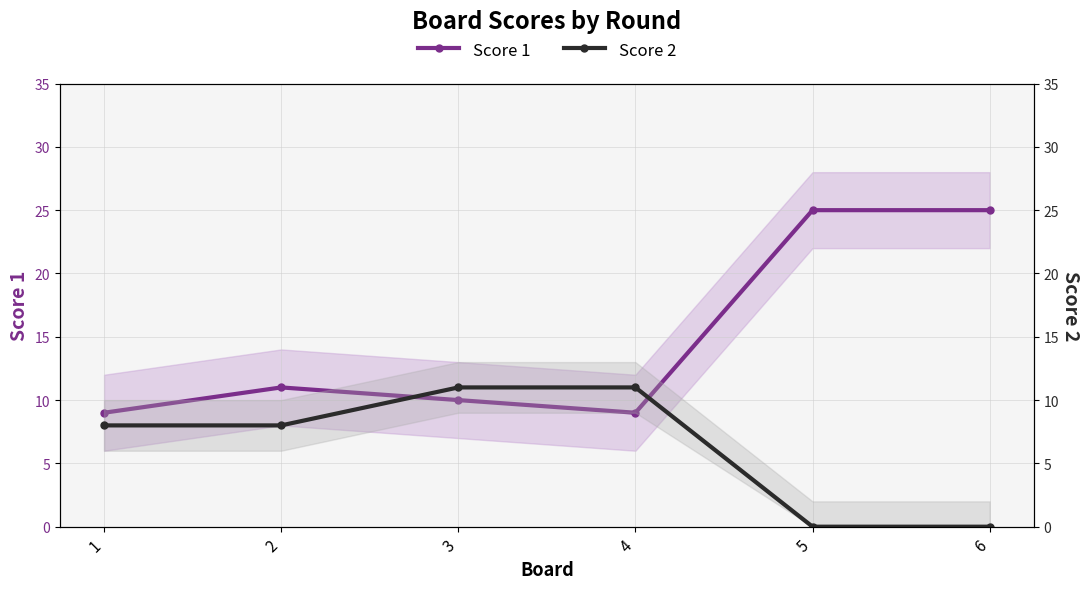

What value does the Score 1 series have at 1, to the nearest 10?

10